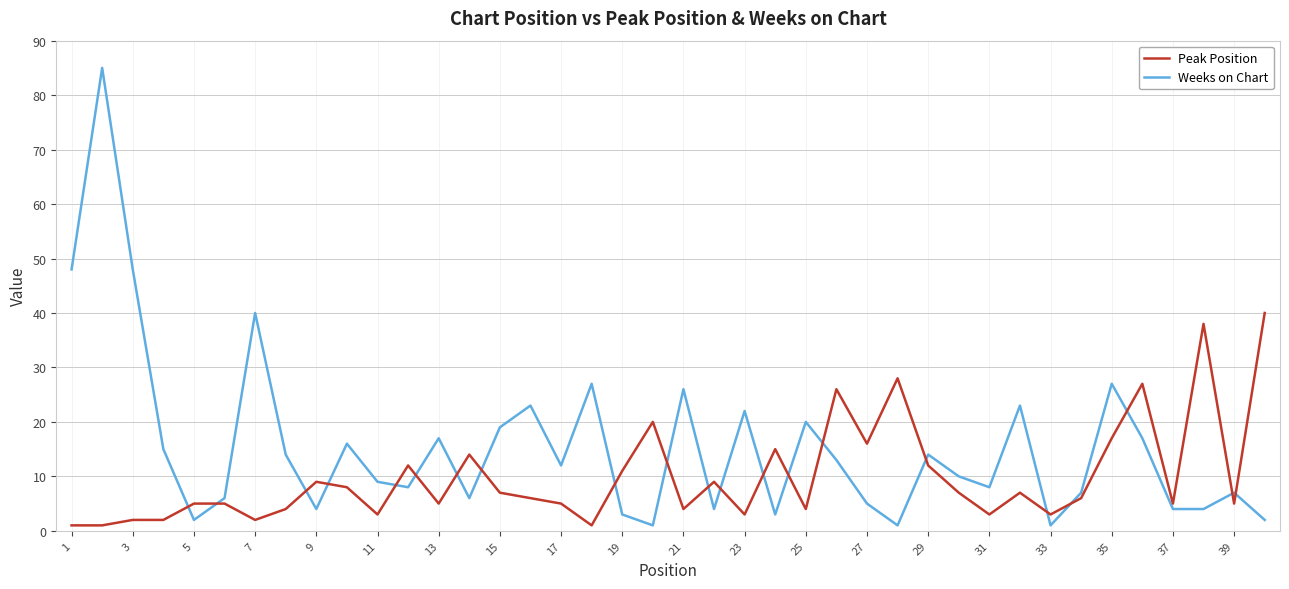

Count the number of categories in the chart.

40